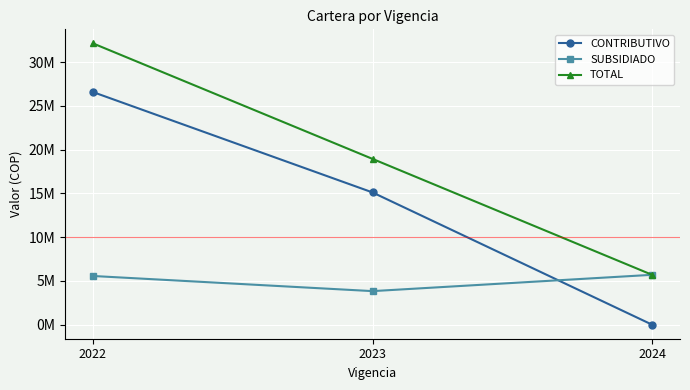

Is the value of CONTRIBUTIVO at 2024 greater than the value of TOTAL at 2022?

No